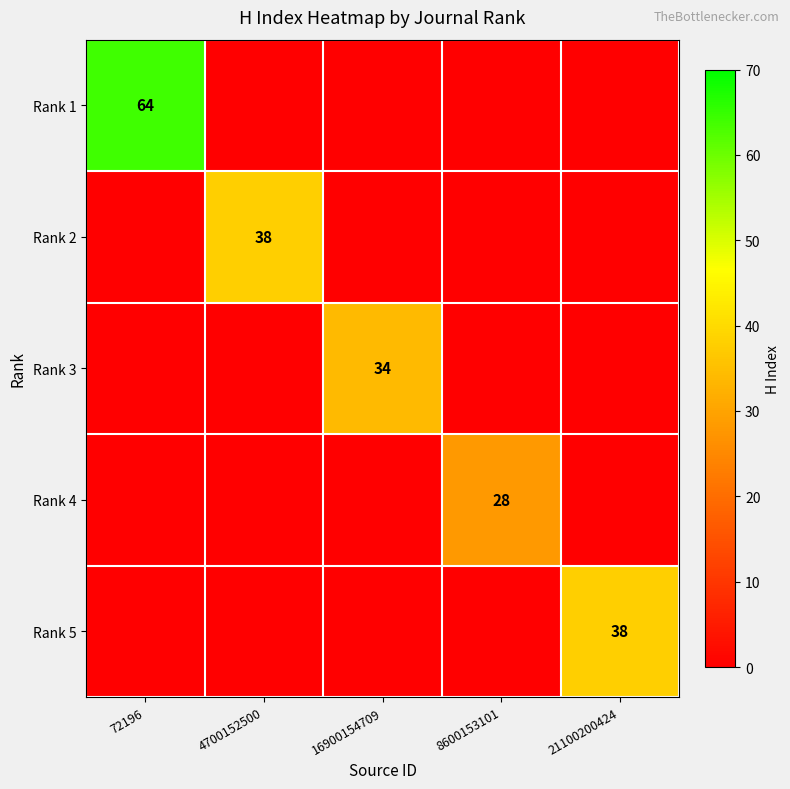

True or false: Rank 2 has a value of 38 at 4700152500.

True